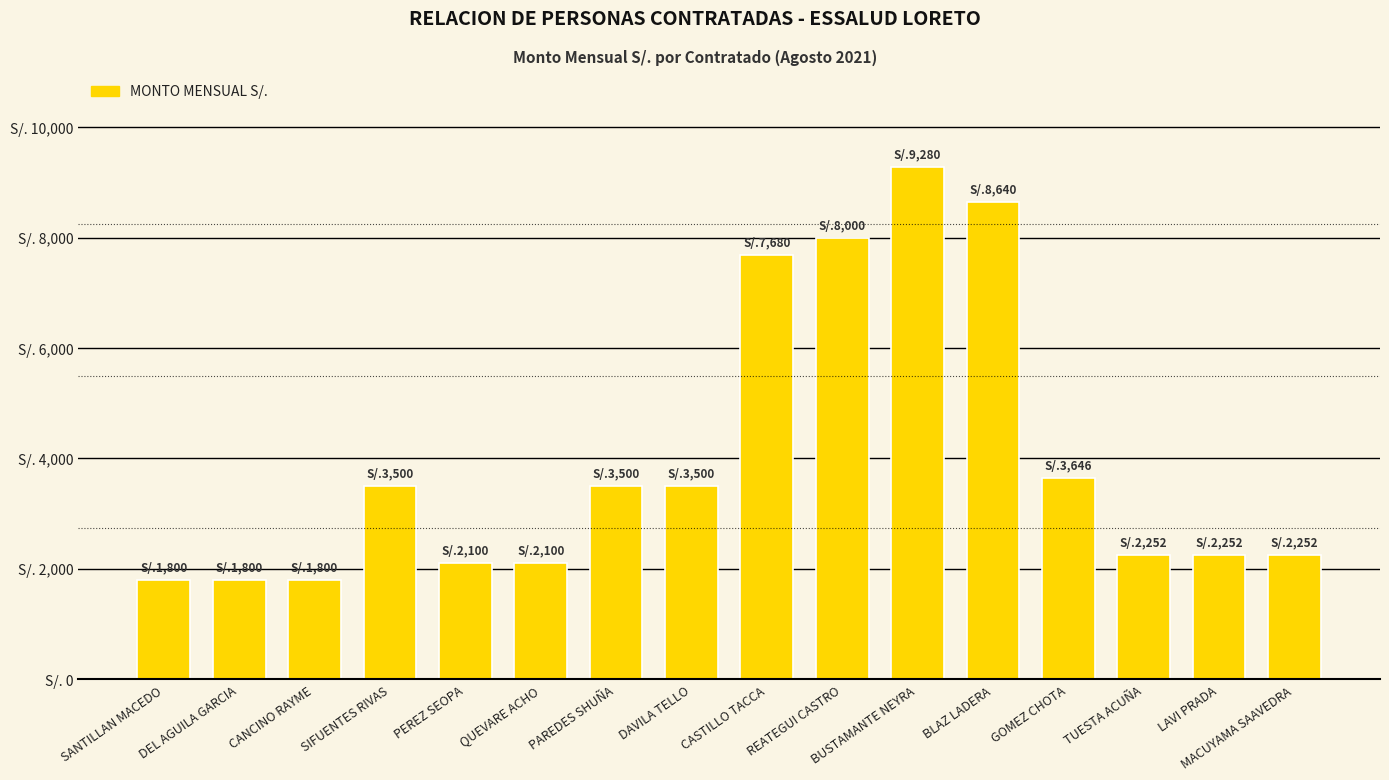

Are the bars horizontal?

No